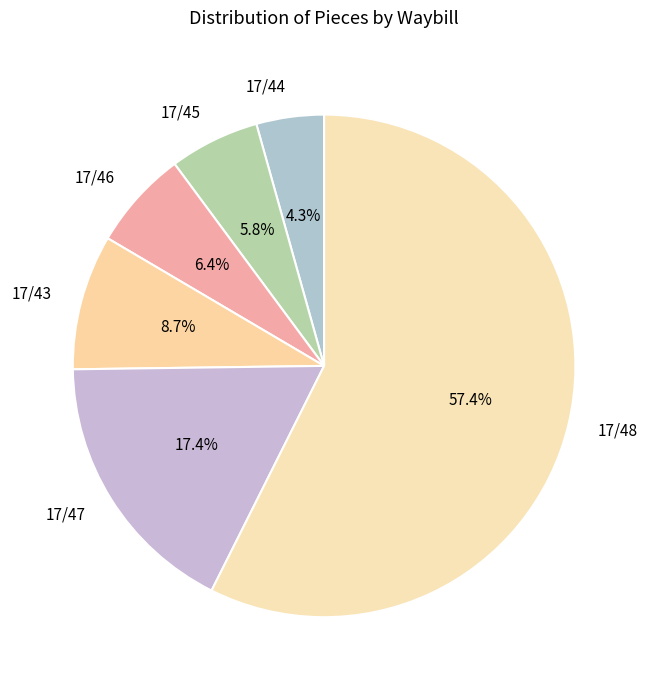

Is it true that 17/47 is 12% of the pie?

False